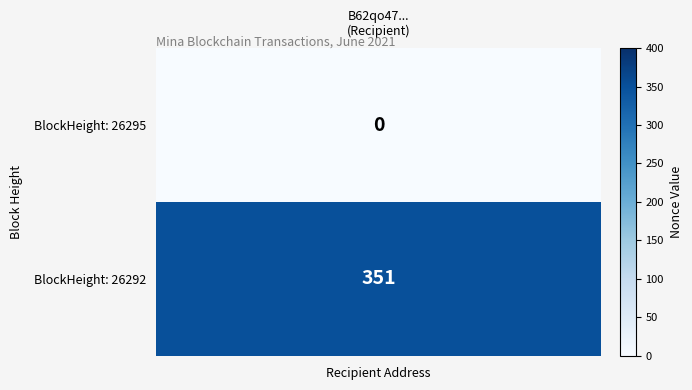

The value of 26295 at 26295 is 208. True or false?

False